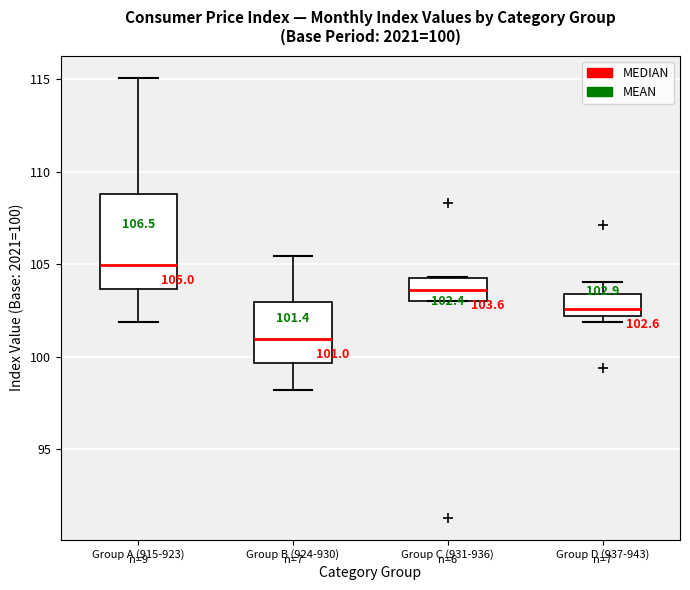

Which box is the tallest, from its lower edge to its upper edge?

Group A (915-923)